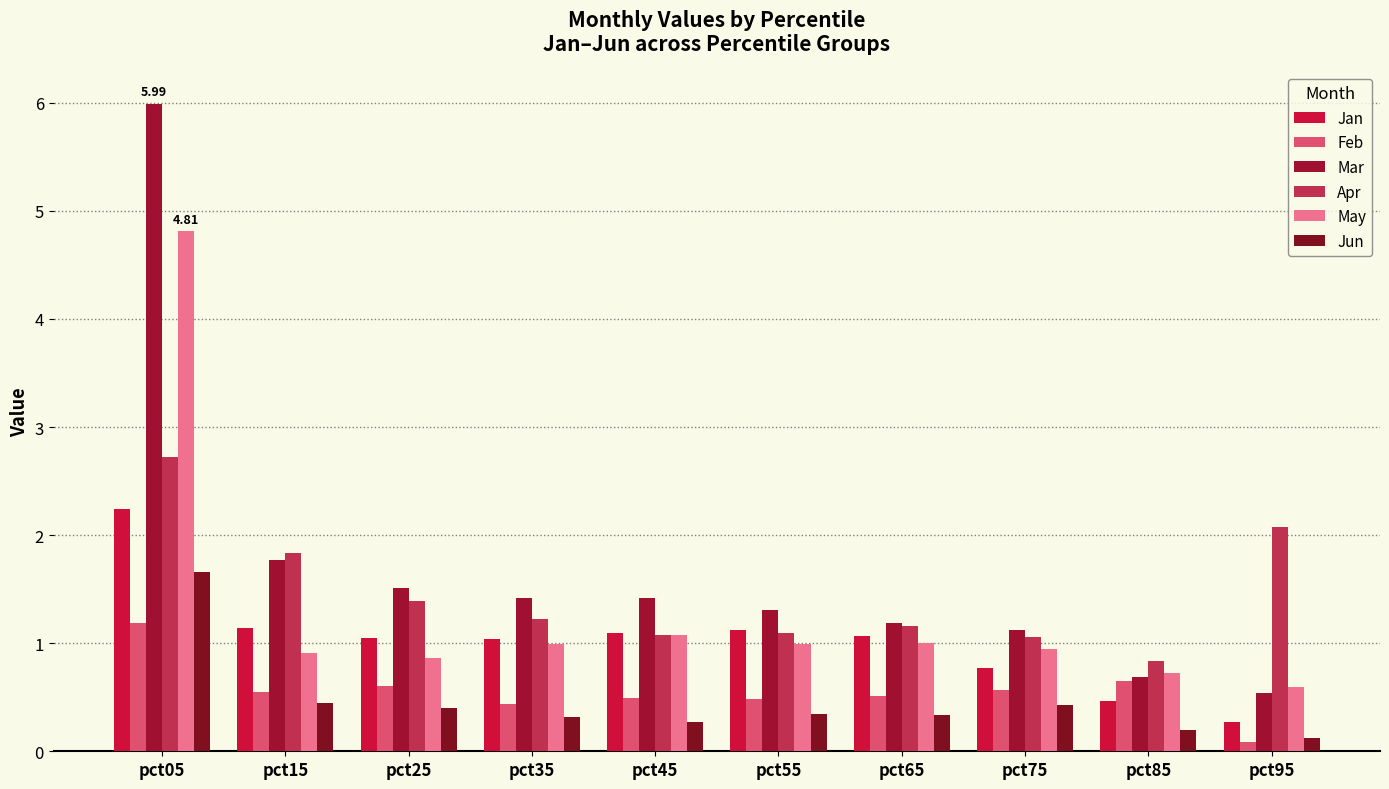

What is the difference between the second highest and minimum values in the May series?

0.5